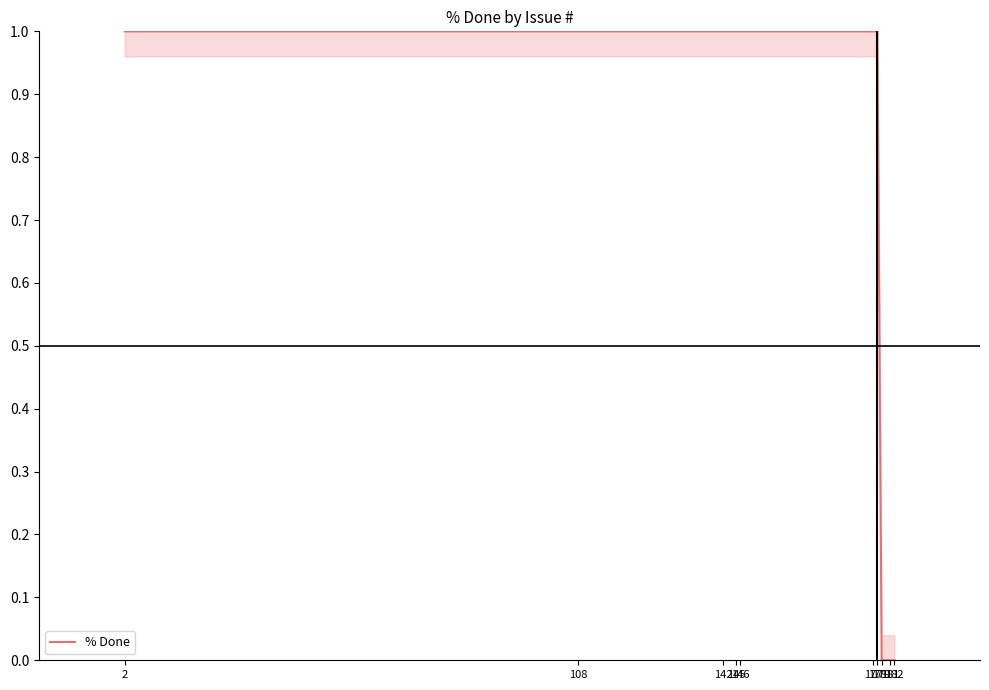

Approximately how many times larger is the value at 178 compared to 142?

1.0